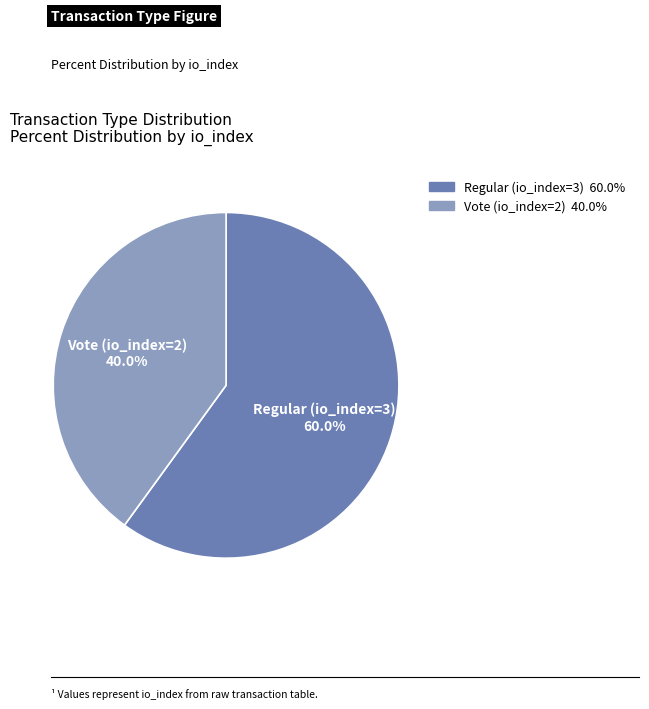

Count the number of slices in the pie.

2